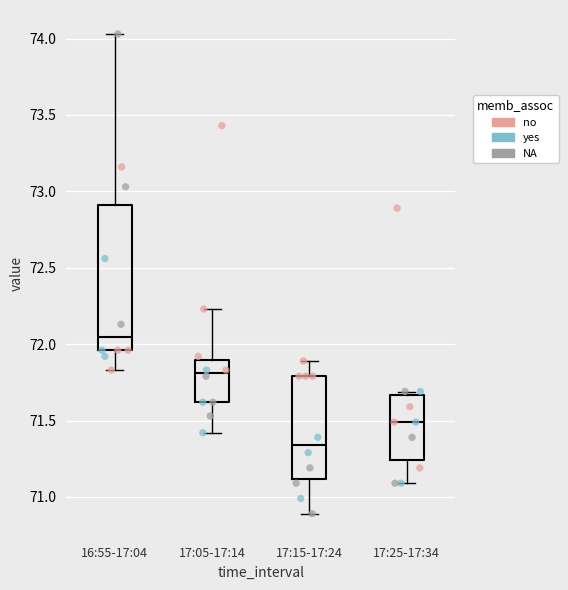

Where is the upper edge of the box for 17:15-17:24 on the y-axis? The values are not printed on the chart, so give them approximately, as read against the axis.

71.80